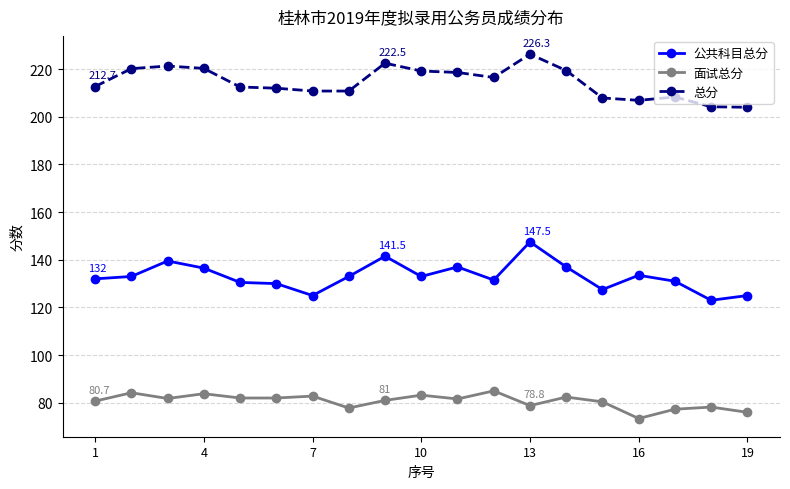

What is the maximum value for 公共科目总分?

147.5